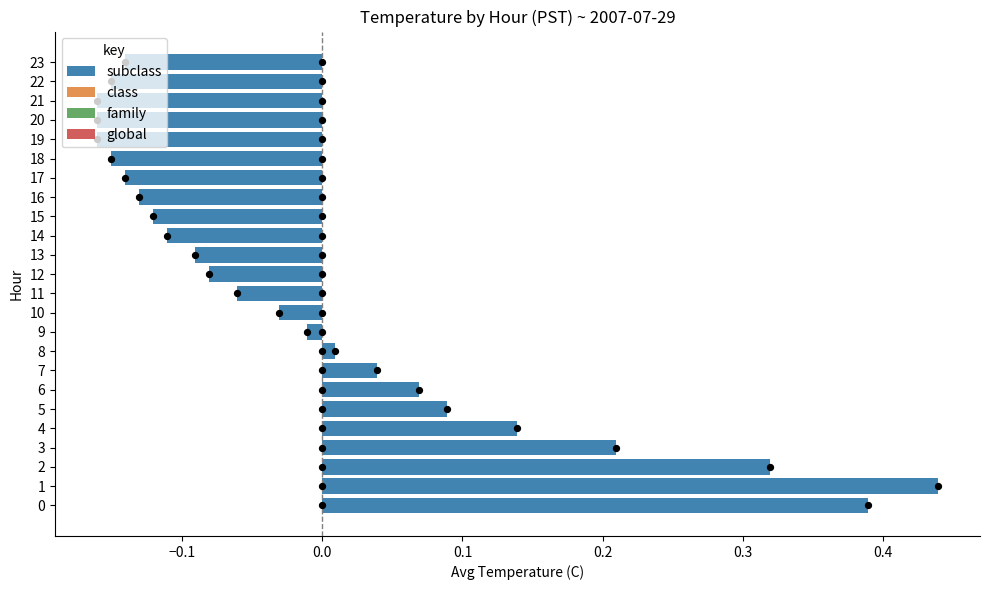

The subclass series shows -0.3 at 20. True or false?

False